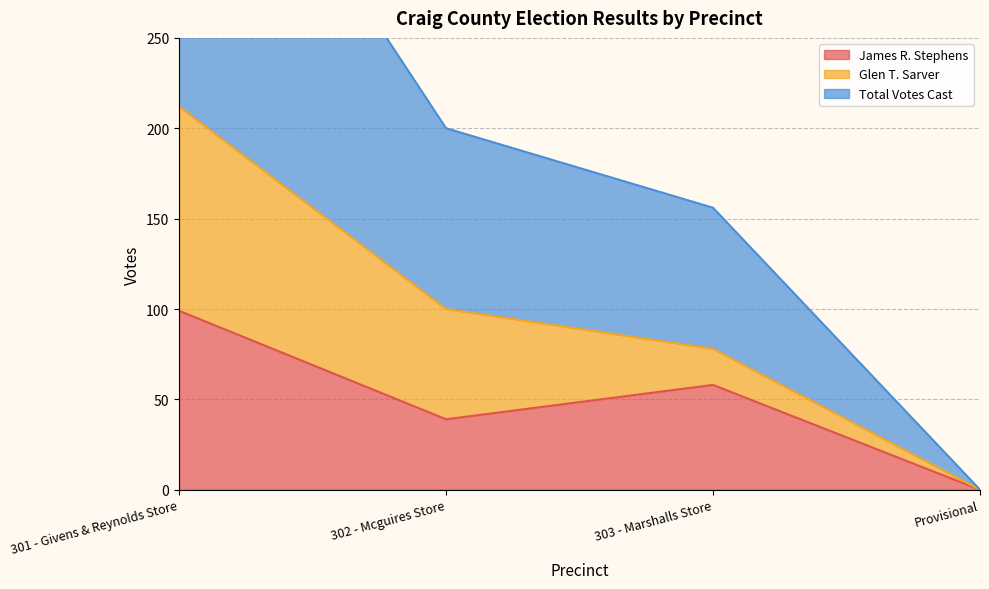

True or false: Total Votes Cast and James R. Stephens cross at least once.

False